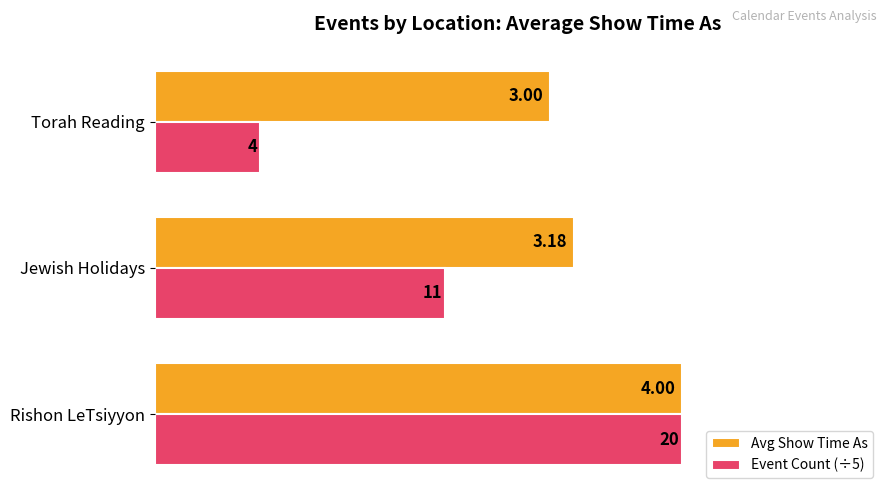

Which label corresponds to the smallest value in the chart?

Torah Reading